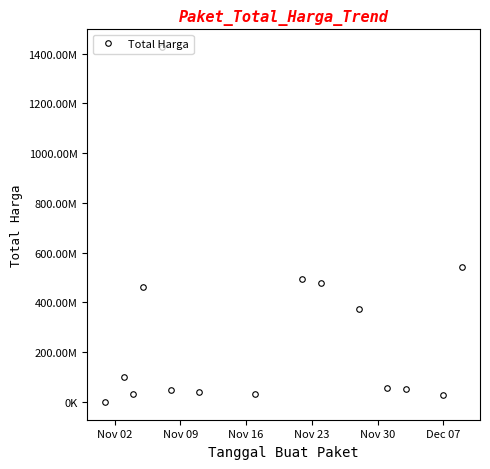

Is this an area chart (filled region under the line)?

No